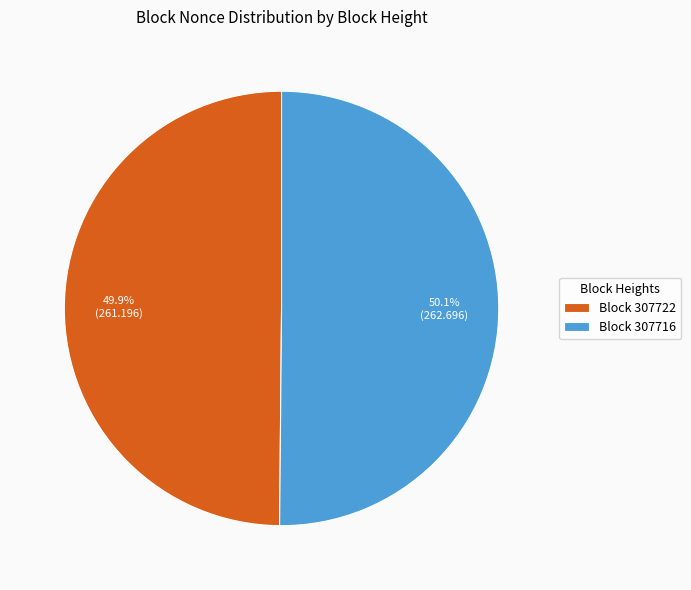

Is the sum of Block 307722 and Block 307716 greater than half?

Yes